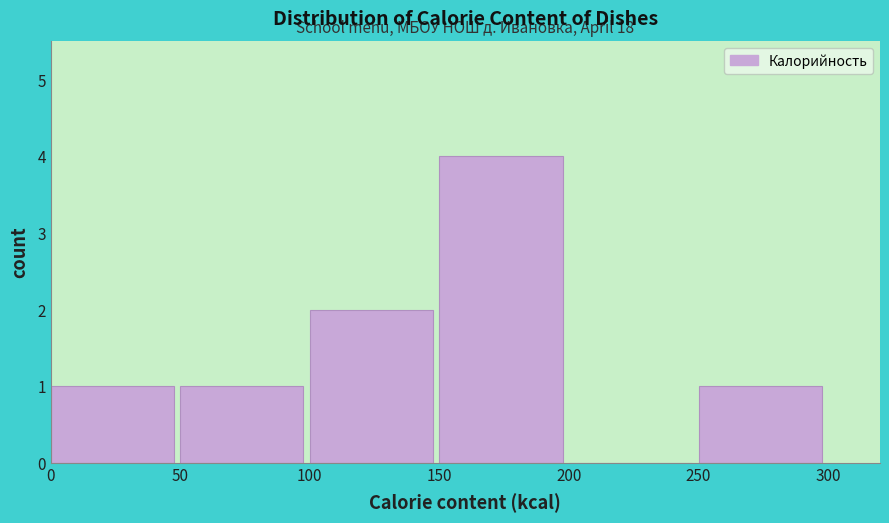

Over which range of the x-axis is the bar tallest?

150 to 200